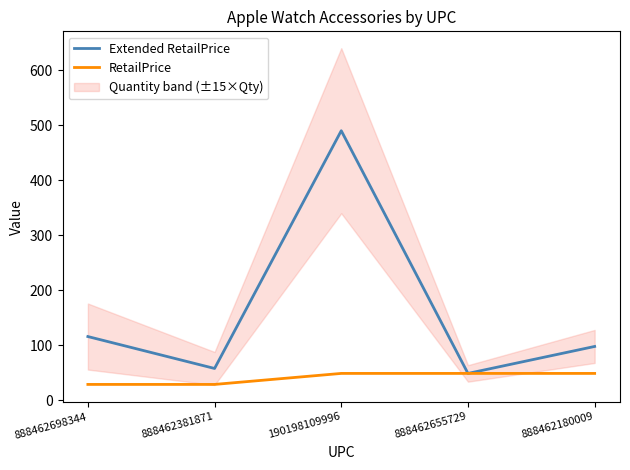

Rank the series by their maximum value, from highest to lowest.

Extended RetailPrice, RetailPrice